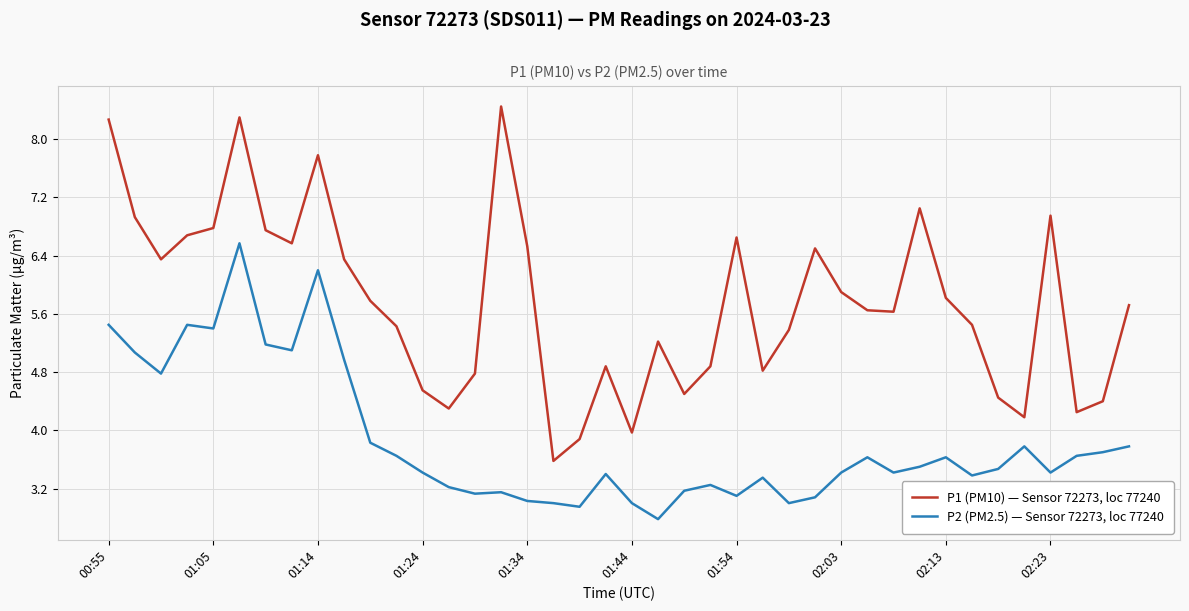

True or false: P1 (PM10) — Sensor 72273, loc 77240 and P2 (PM2.5) — Sensor 72273, loc 77240 intersect in this chart.

False